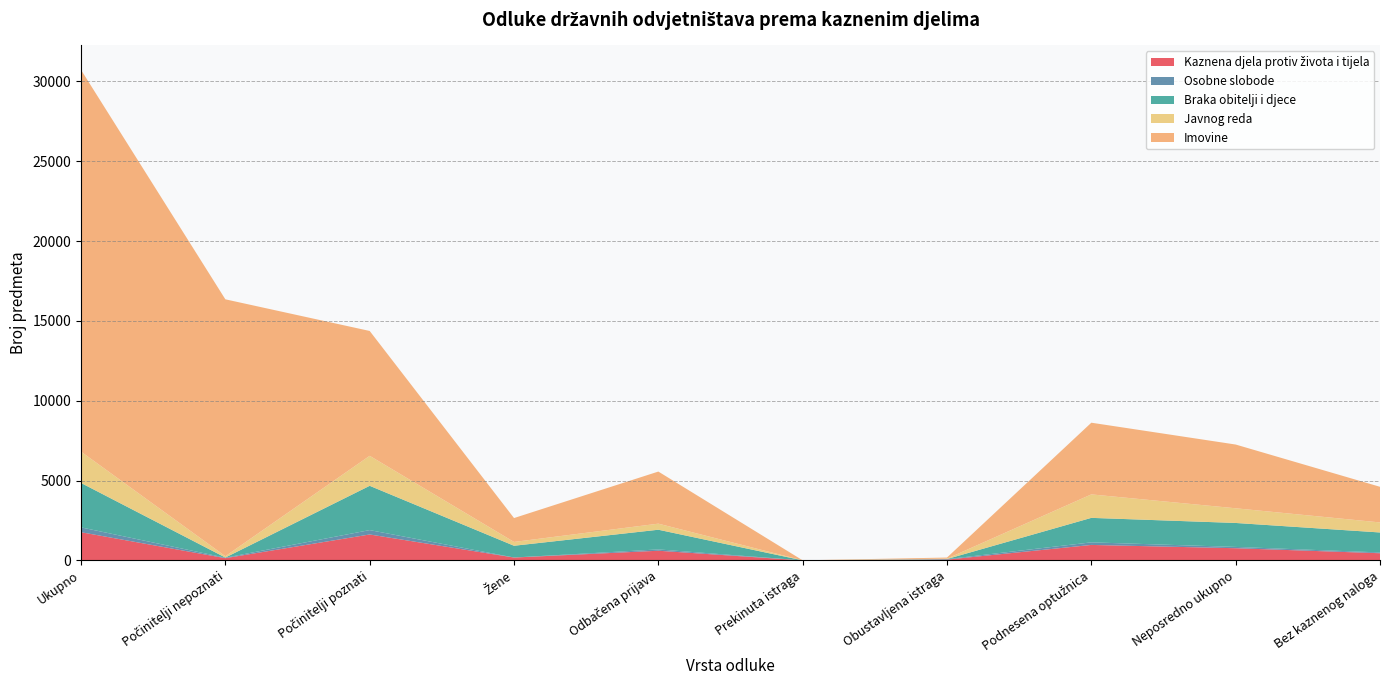

At which category is the sum across all series the highest?

Ukupno